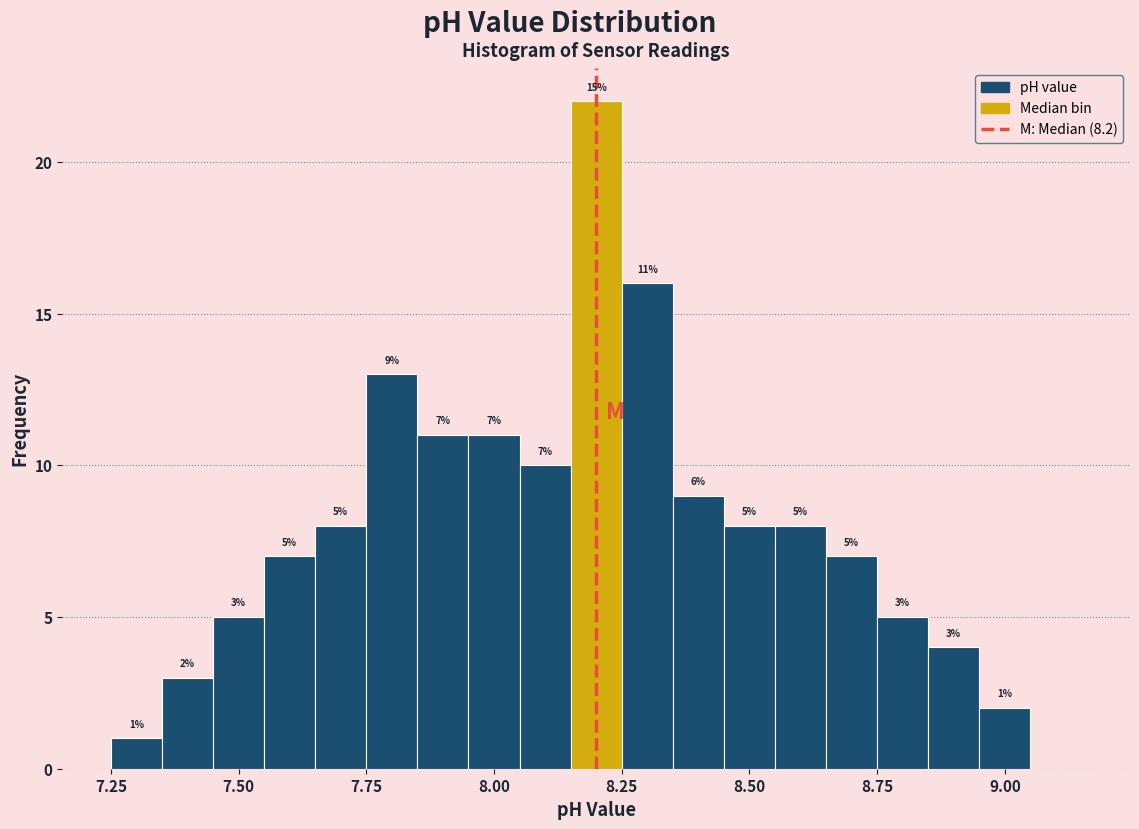

Read against the x-axis, roughly where is the centre of the tallest bar?

8.20